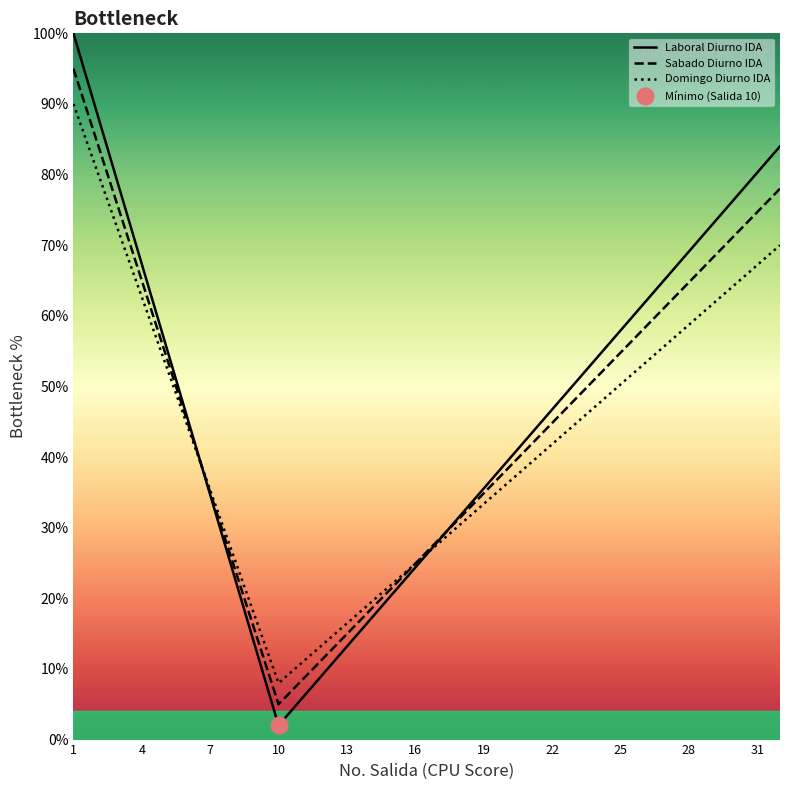

Is it true that Laboral Diurno IDA equals 46.7 at 22?

True